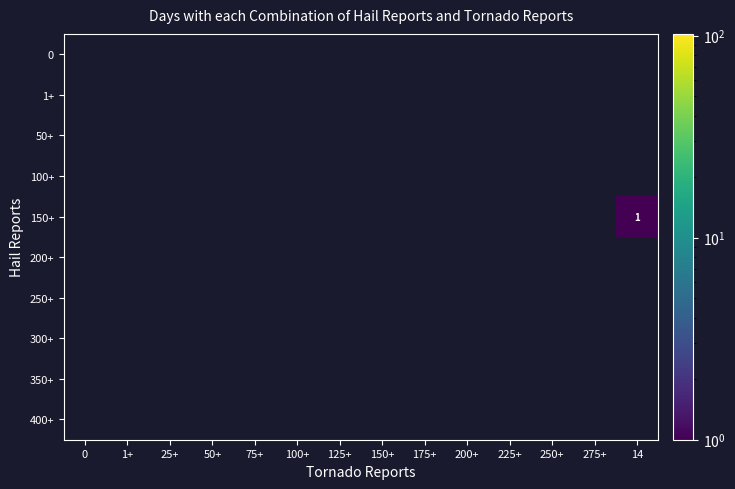

Which has a higher value, 1+ or 14?

14